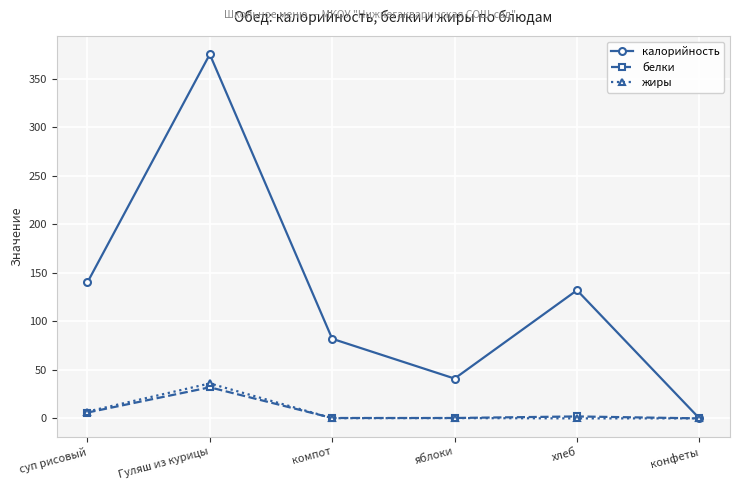

At which category is the sum across all series the highest?

Гуляш из курицы